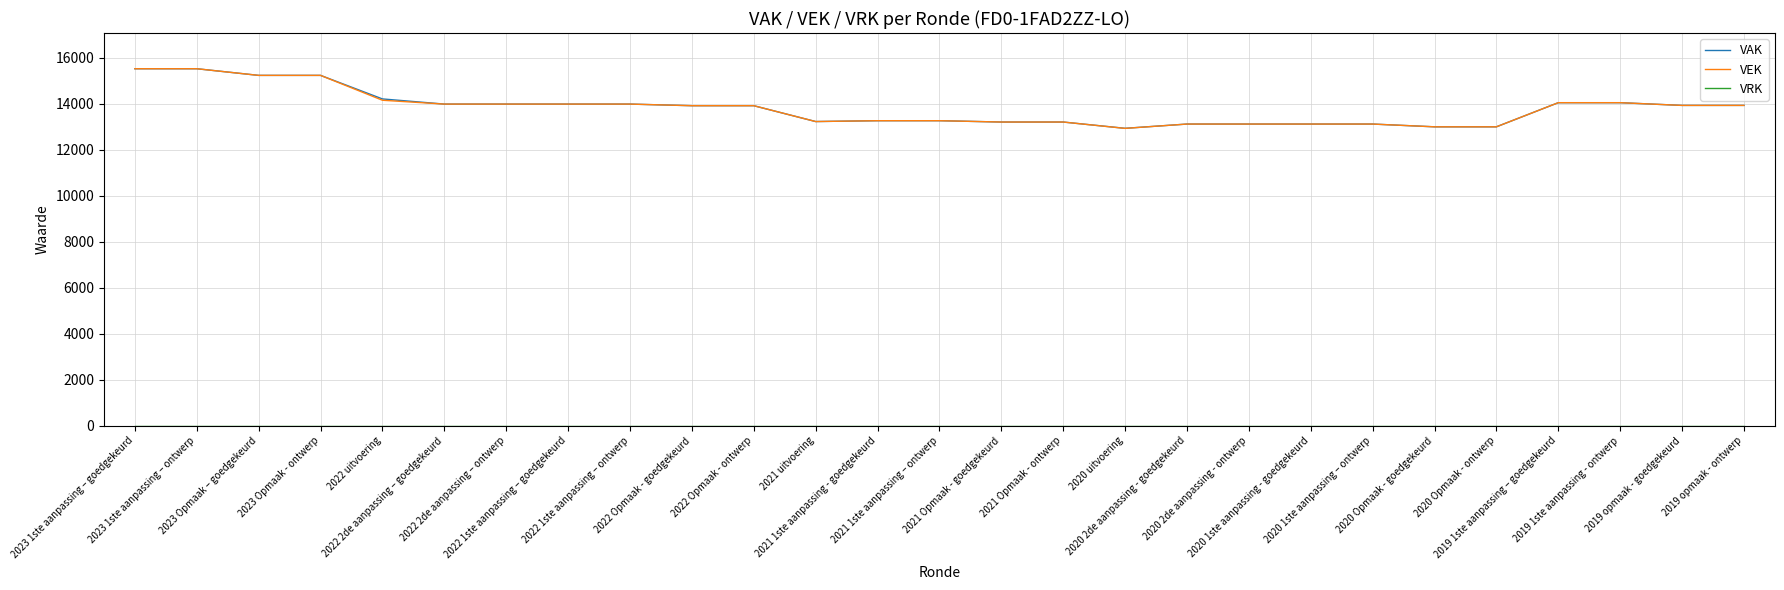

Where is VAK nearest to the value 14228?

2022 uitvoering